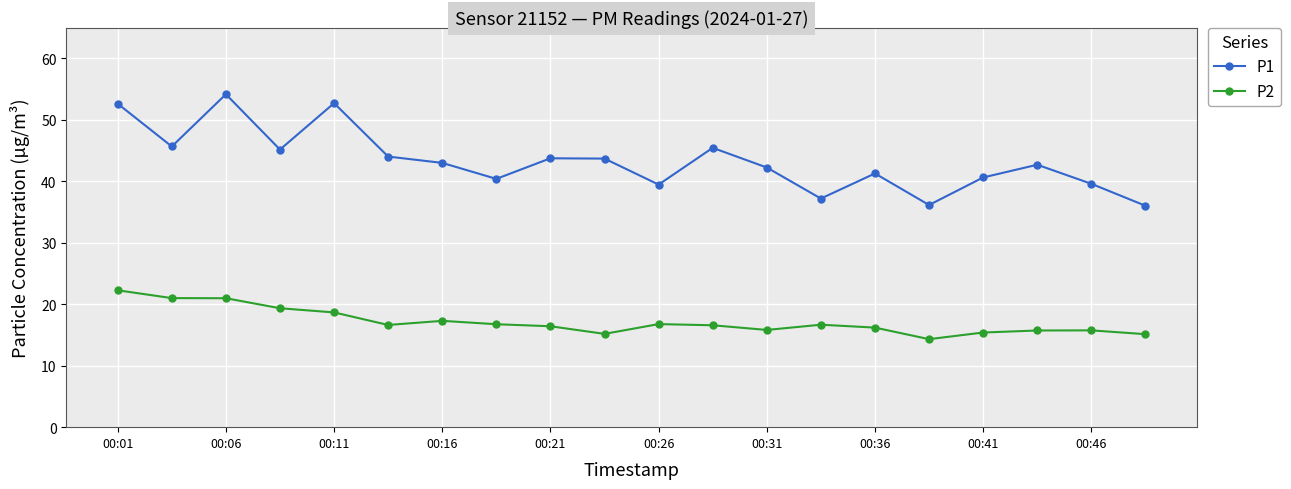

What is the sum of all P2 values?

342.9